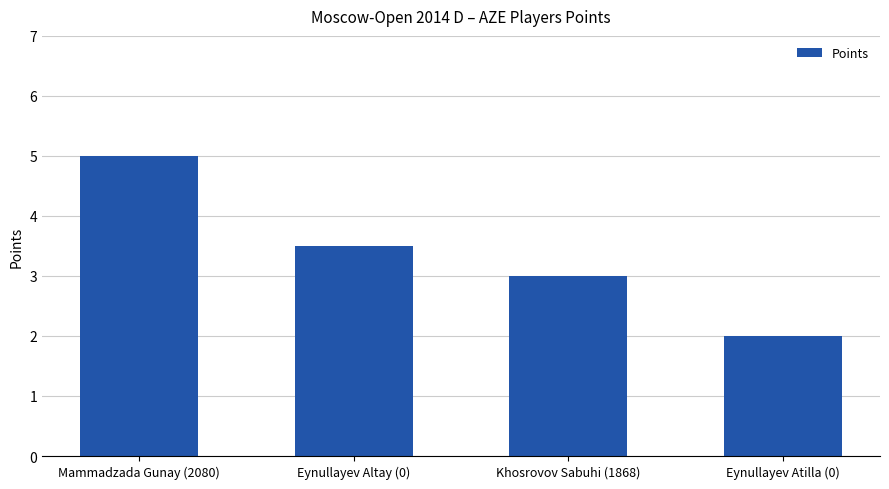

What is the label of the 3rd bar from the right?

Eynullayev Altay (0)